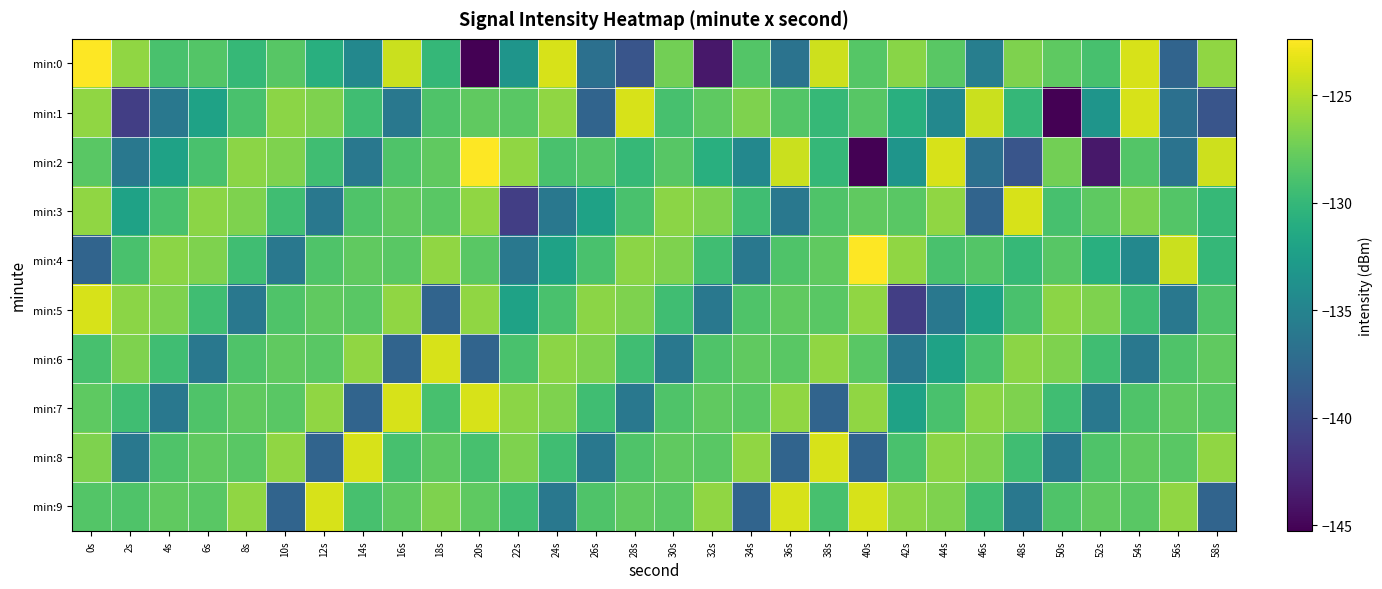

Reading left to right, what are all the values shown in this chart?

min:0: 0s=-122.4	2s=-126.2	4s=-129.0	6s=-128.5	8s=-129.9	10s=-128.4	12s=-130.8	14s=-134.6	16s=-124.2	18s=-130.0	20s=-145.3	22s=-133.3	24s=-123.7	26s=-136.8	28s=-139.2	30s=-127.3	32s=-143.8	34s=-128.5	36s=-136.5	38s=-124.1	40s=-128.4	42s=-126.5	44s=-128.3	46s=-135.5	48s=-126.8	50s=-128.1	52s=-129.1	54s=-123.8	56s=-137.9	58s=-126.2
min:1: 0s=-126.2	2s=-141.0	4s=-136.1	6s=-132.1	8s=-129.0	10s=-126.4	12s=-126.8	14s=-129.4	16s=-136.1	18s=-128.7	20s=-128.0	22s=-128.3	24s=-126.2	26s=-137.9	28s=-123.8	30s=-129.1	32s=-128.1	34s=-126.8	36s=-128.5	38s=-129.9	40s=-128.4	42s=-130.8	44s=-134.6	46s=-124.2	48s=-130.0	50s=-145.3	52s=-133.3	54s=-123.7	56s=-136.8	58s=-139.2
min:2: 0s=-128.3	2s=-136.1	4s=-132.1	6s=-129.0	8s=-126.4	10s=-126.8	12s=-129.4	14s=-136.1	16s=-128.7	18s=-128.0	20s=-122.4	22s=-126.2	24s=-129.0	26s=-128.5	28s=-129.9	30s=-128.4	32s=-130.8	34s=-134.6	36s=-124.2	38s=-130.0	40s=-145.3	42s=-133.3	44s=-123.7	46s=-136.8	48s=-139.2	50s=-127.3	52s=-143.8	54s=-128.5	56s=-136.5	58s=-124.1
min:3: 0s=-126.2	2s=-132.1	4s=-129.0	6s=-126.4	8s=-126.8	10s=-129.4	12s=-136.1	14s=-128.7	16s=-128.0	18s=-128.3	20s=-126.2	22s=-141.0	24s=-136.1	26s=-132.1	28s=-129.0	30s=-126.4	32s=-126.8	34s=-129.4	36s=-136.1	38s=-128.7	40s=-128.0	42s=-128.3	44s=-126.2	46s=-137.9	48s=-123.8	50s=-129.1	52s=-128.1	54s=-126.8	56s=-128.5	58s=-129.9
min:4: 0s=-137.9	2s=-129.0	4s=-126.4	6s=-126.8	8s=-129.4	10s=-136.1	12s=-128.7	14s=-128.0	16s=-128.3	18s=-126.2	20s=-128.3	22s=-136.1	24s=-132.1	26s=-129.0	28s=-126.4	30s=-126.8	32s=-129.4	34s=-136.1	36s=-128.7	38s=-128.0	40s=-122.4	42s=-126.2	44s=-129.0	46s=-128.5	48s=-129.9	50s=-128.4	52s=-130.8	54s=-134.6	56s=-124.2	58s=-130.0
min:5: 0s=-123.8	2s=-126.4	4s=-126.8	6s=-129.4	8s=-136.1	10s=-128.7	12s=-128.0	14s=-128.3	16s=-126.2	18s=-137.9	20s=-126.2	22s=-132.1	24s=-129.0	26s=-126.4	28s=-126.8	30s=-129.4	32s=-136.1	34s=-128.7	36s=-128.0	38s=-128.3	40s=-126.2	42s=-141.0	44s=-136.1	46s=-132.1	48s=-129.0	50s=-126.4	52s=-126.8	54s=-129.4	56s=-136.1	58s=-128.7
min:6: 0s=-129.1	2s=-126.8	4s=-129.4	6s=-136.1	8s=-128.7	10s=-128.0	12s=-128.3	14s=-126.2	16s=-137.9	18s=-123.8	20s=-137.9	22s=-129.0	24s=-126.4	26s=-126.8	28s=-129.4	30s=-136.1	32s=-128.7	34s=-128.0	36s=-128.3	38s=-126.2	40s=-128.3	42s=-136.1	44s=-132.1	46s=-129.0	48s=-126.4	50s=-126.8	52s=-129.4	54s=-136.1	56s=-128.7	58s=-128.0
min:7: 0s=-128.1	2s=-129.4	4s=-136.1	6s=-128.7	8s=-128.0	10s=-128.3	12s=-126.2	14s=-137.9	16s=-123.8	18s=-129.1	20s=-123.8	22s=-126.4	24s=-126.8	26s=-129.4	28s=-136.1	30s=-128.7	32s=-128.0	34s=-128.3	36s=-126.2	38s=-137.9	40s=-126.2	42s=-132.1	44s=-129.0	46s=-126.4	48s=-126.8	50s=-129.4	52s=-136.1	54s=-128.7	56s=-128.0	58s=-128.3
min:8: 0s=-126.8	2s=-136.1	4s=-128.7	6s=-128.0	8s=-128.3	10s=-126.2	12s=-137.9	14s=-123.8	16s=-129.1	18s=-128.1	20s=-129.1	22s=-126.8	24s=-129.4	26s=-136.1	28s=-128.7	30s=-128.0	32s=-128.3	34s=-126.2	36s=-137.9	38s=-123.8	40s=-137.9	42s=-129.0	44s=-126.4	46s=-126.8	48s=-129.4	50s=-136.1	52s=-128.7	54s=-128.0	56s=-128.3	58s=-126.2
min:9: 0s=-128.5	2s=-128.7	4s=-128.0	6s=-128.3	8s=-126.2	10s=-137.9	12s=-123.8	14s=-129.1	16s=-128.1	18s=-126.8	20s=-128.1	22s=-129.4	24s=-136.1	26s=-128.7	28s=-128.0	30s=-128.3	32s=-126.2	34s=-137.9	36s=-123.8	38s=-129.1	40s=-123.8	42s=-126.4	44s=-126.8	46s=-129.4	48s=-136.1	50s=-128.7	52s=-128.0	54s=-128.3	56s=-126.2	58s=-137.9